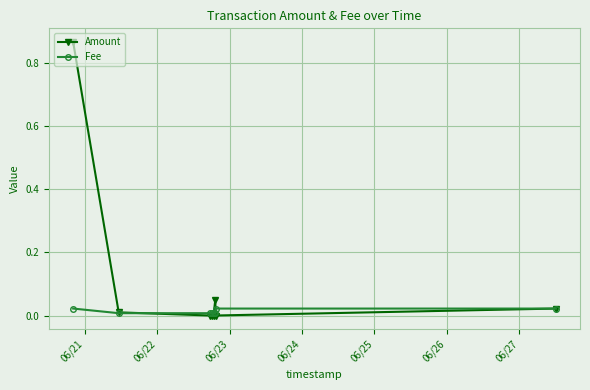

How many series are shown in this chart?

2